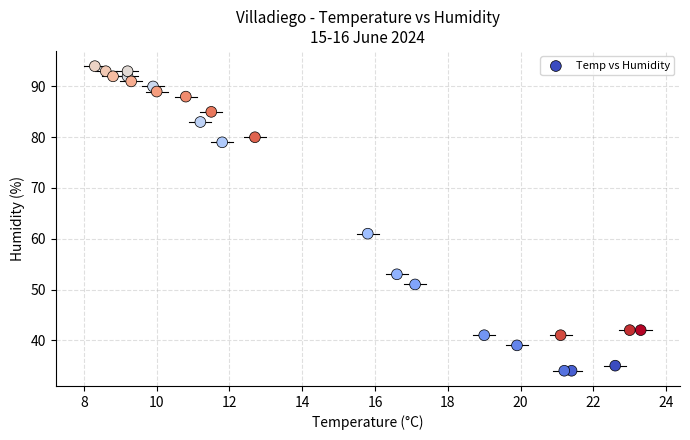

What is the range of Y values (max minus min)?

60